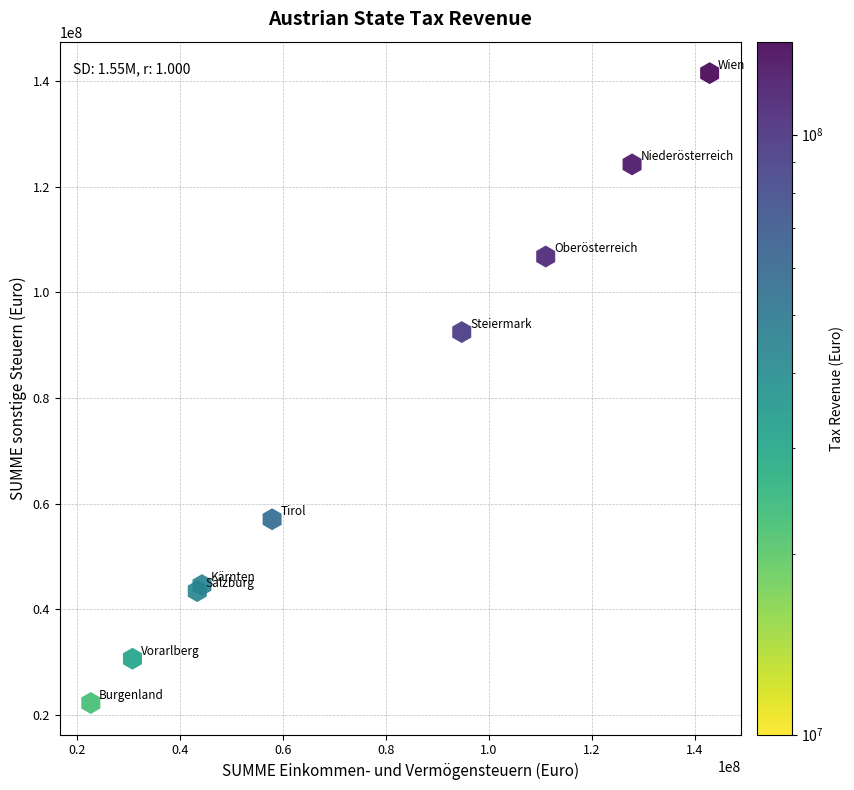

What Y value in the scatter plot is closest to 81895287?

92492261.3